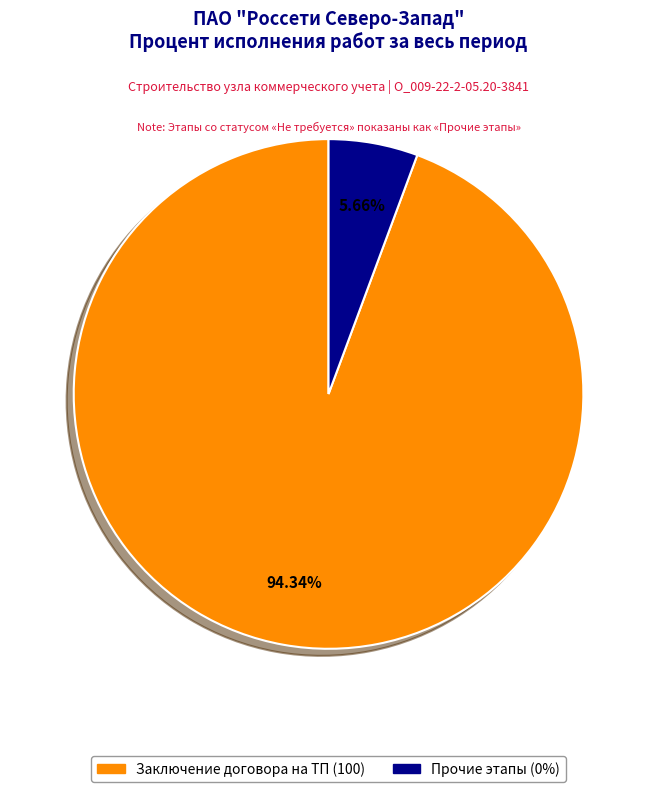

Is there any slice that represents more than half of the pie?

Yes